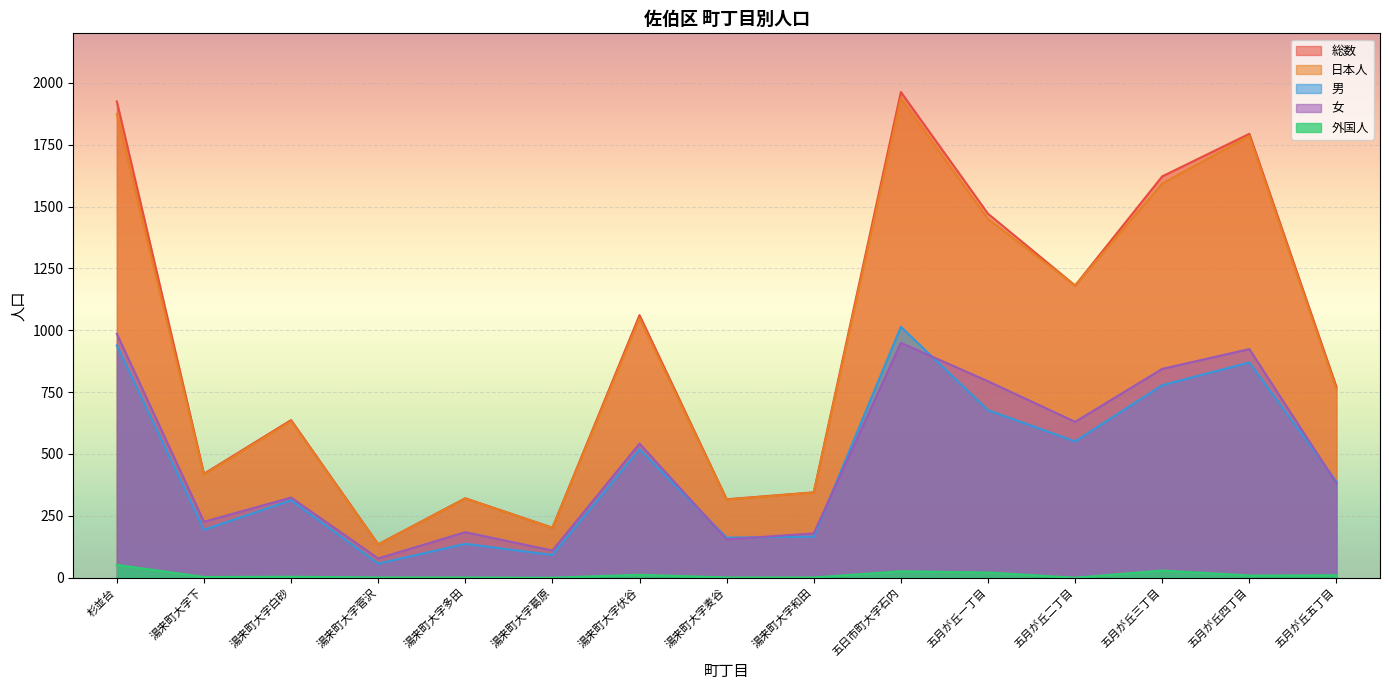

The 女 series shows 226 at 湯来町大字下. True or false?

True